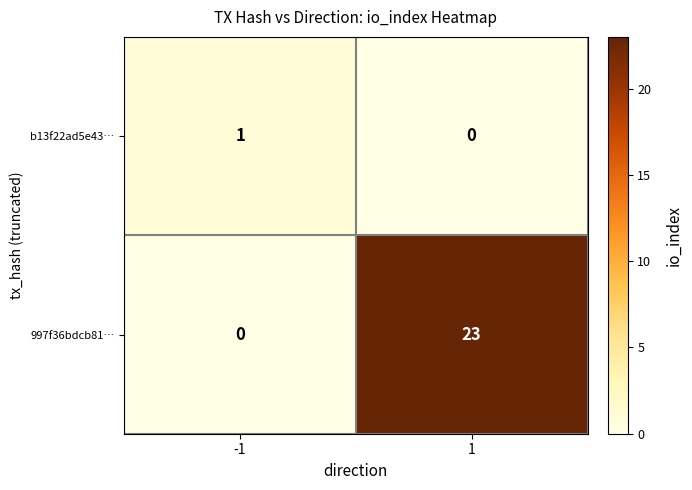

Reading right to left, extract all data points from this chart.

b13f22ad5e43…: 0	1
997f36bdcb81…: 23	0